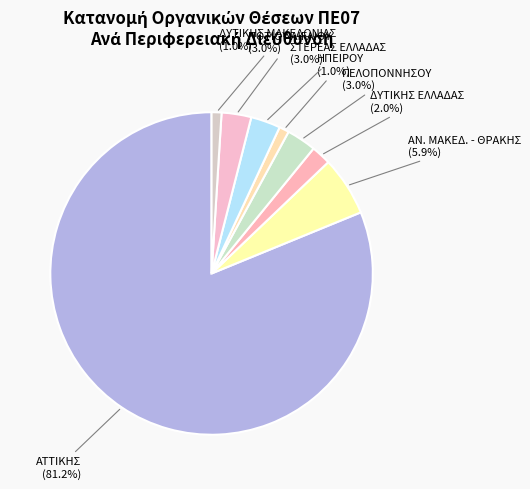

Is there a majority slice in this chart?

Yes